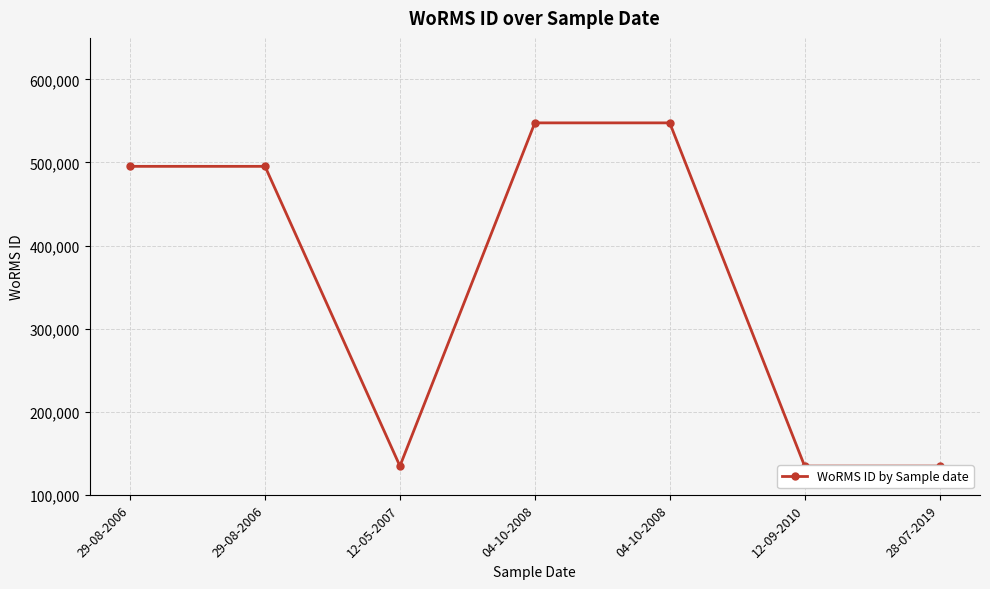

What is the change in value from 29-08-2006 to 04-10-2008?

+52345